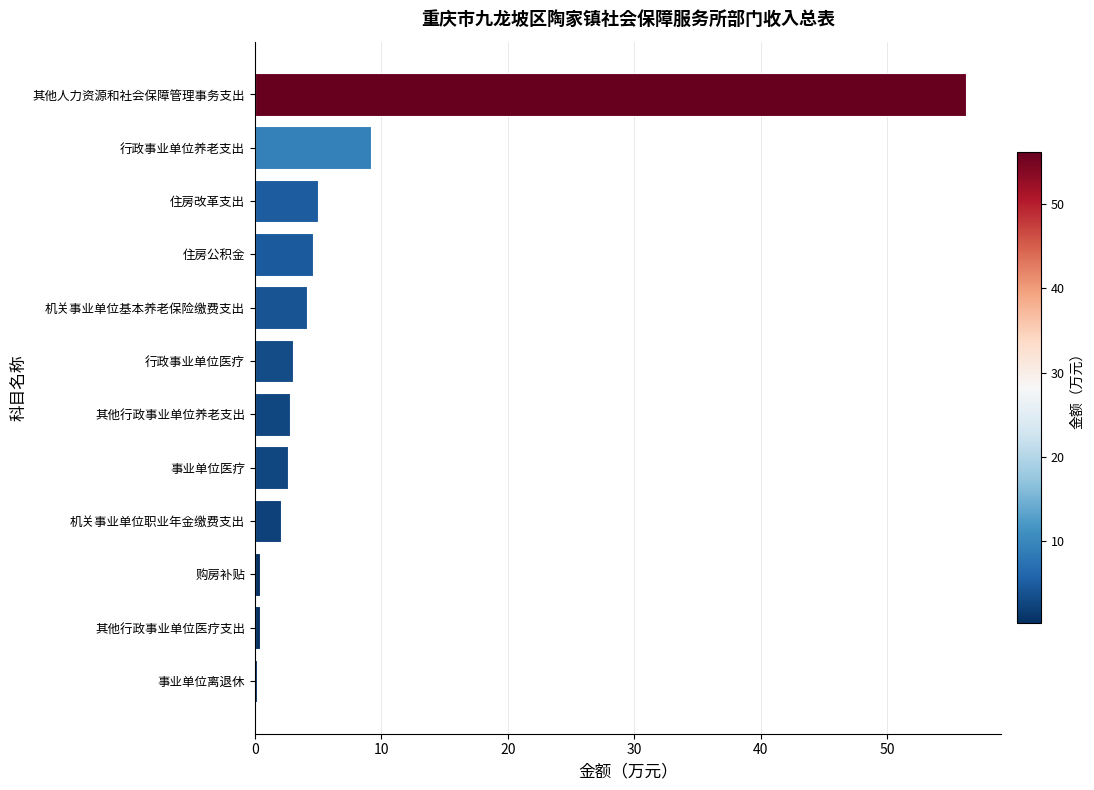

Which has a higher value, 行政事业单位养老支出 or 机关事业单位职业年金缴费支出?

行政事业单位养老支出